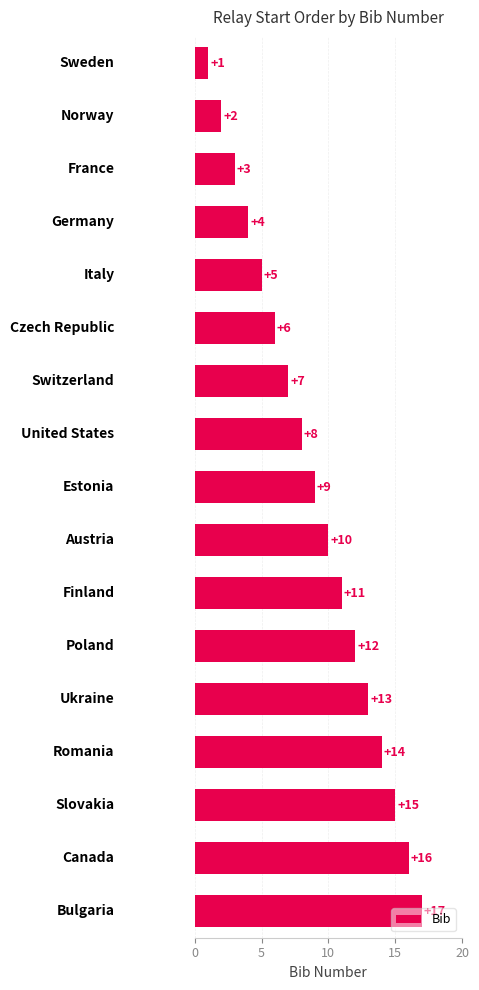

What is the greatest value displayed?

17